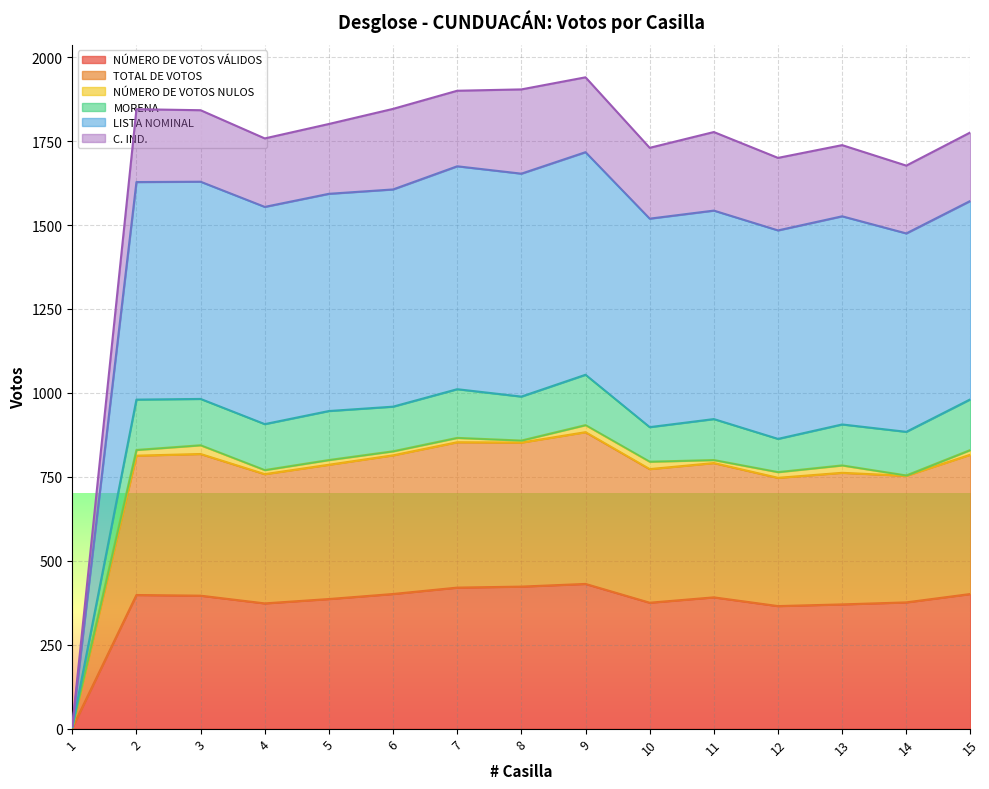

List the labels in order of TOTAL DE VOTOS value, smallest first.

1, 14, 12, 4, 13, 10, 5, 11, 6, 2, 15, 3, 8, 7, 9